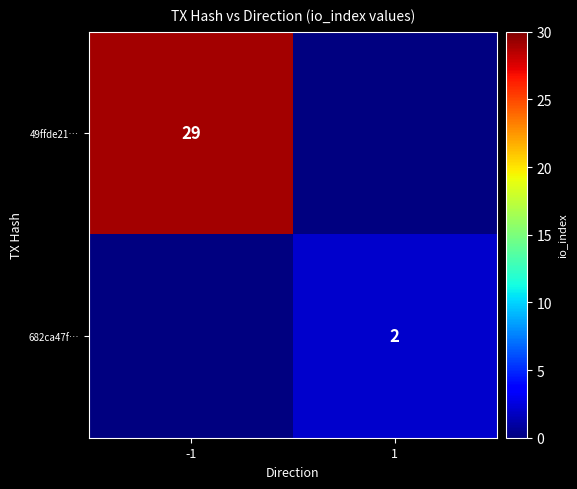

True or false: 49ffde21… has a value of 29 at -1.

True